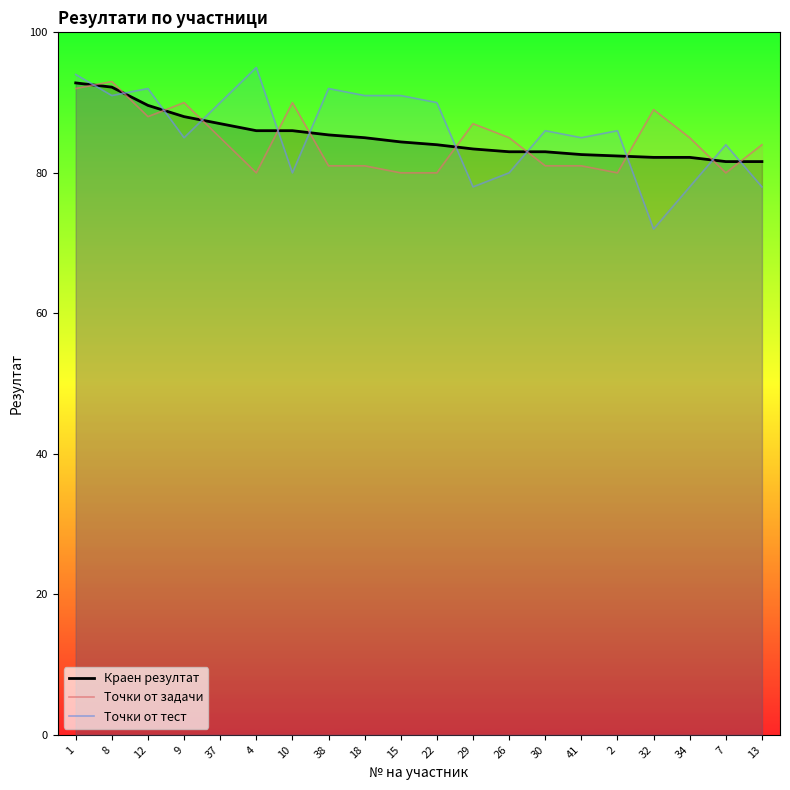

Where is the first local minimum for Точки от задачи?

12